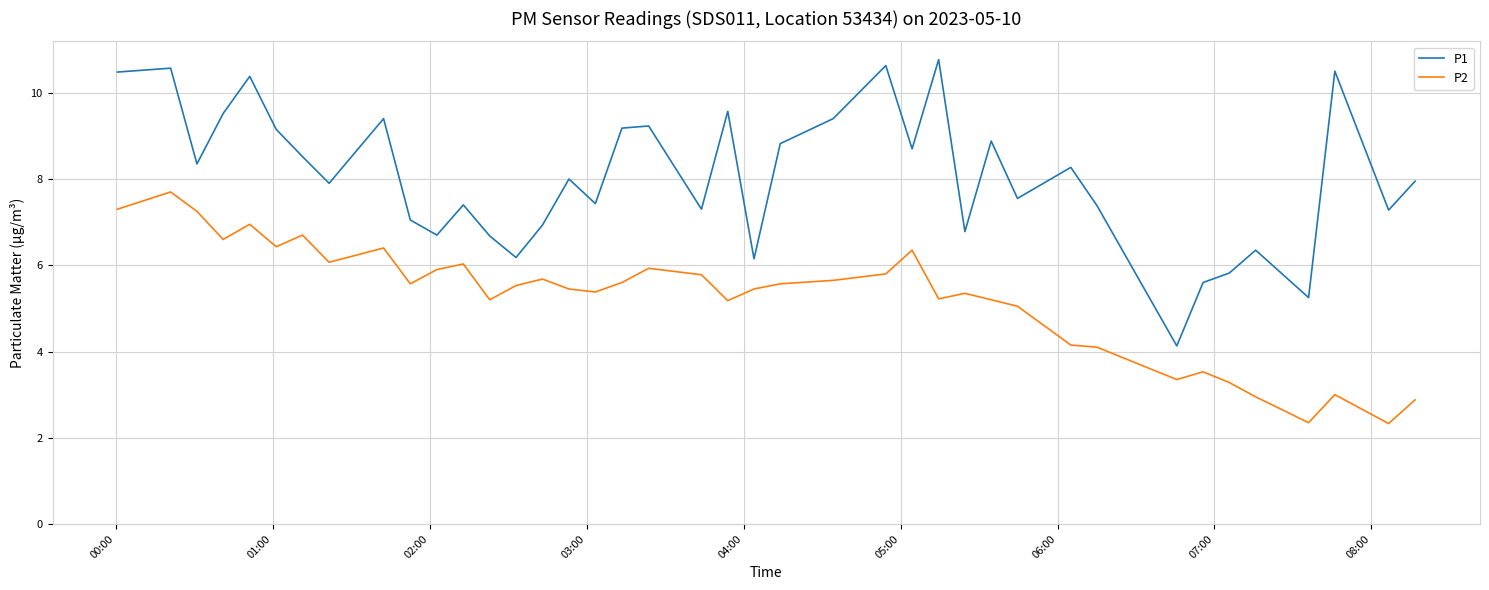

Which series has the largest total across all categories?

P1